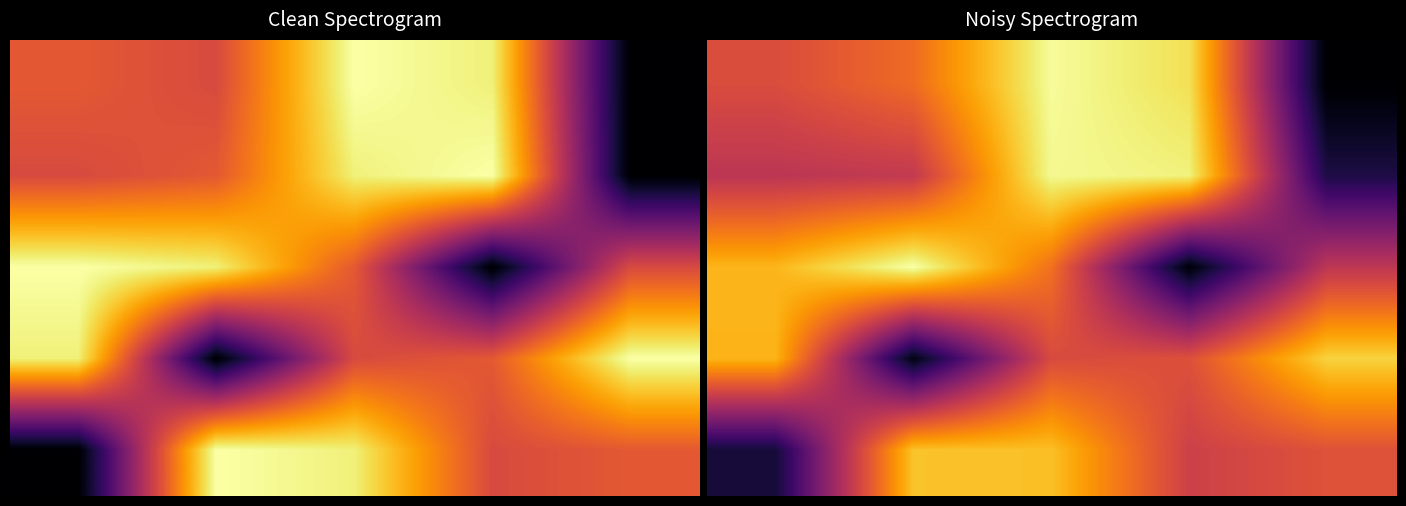

What is the spread (max minus min) of values at 1?

135.1